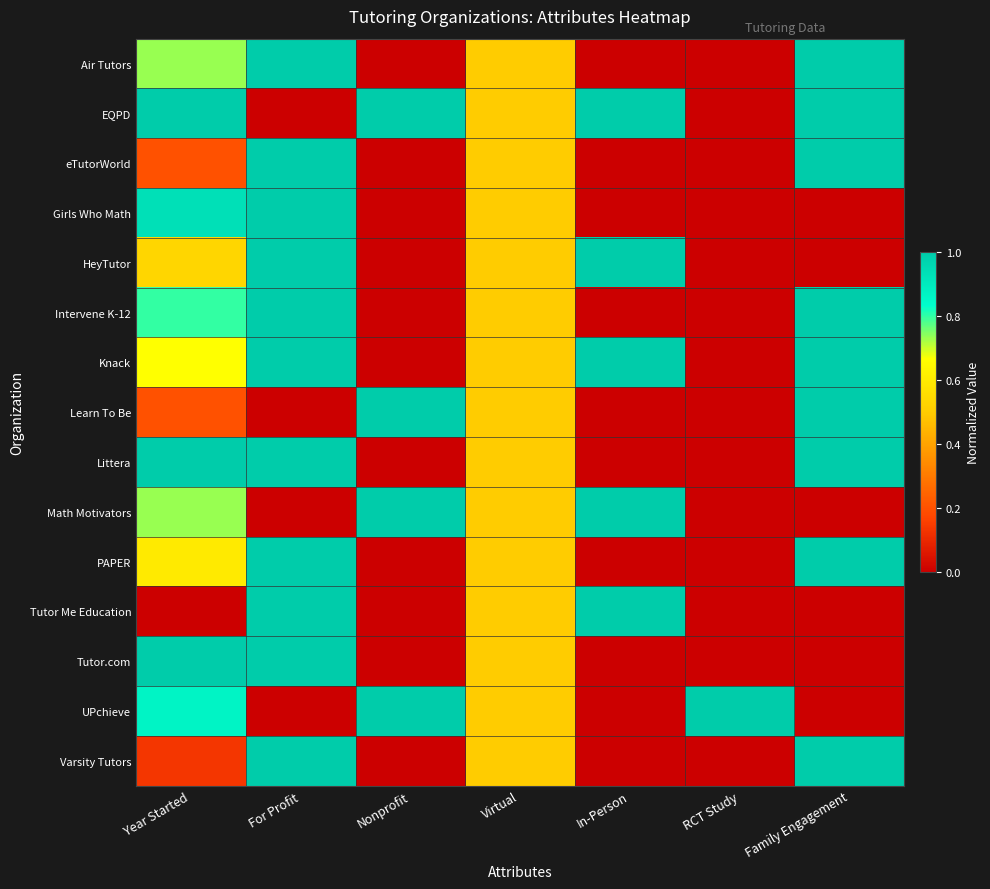

Reading right to left, what are all the values shown in this chart?

Air Tutors: Family Engagement=1.0	RCT Study=0.0	In-Person=0.0	Virtual=0.5	Nonprofit=0.0	For Profit=1.0	Year Started=0.7
EQPD: Family Engagement=1.0	RCT Study=0.0	In-Person=1.0	Virtual=0.5	Nonprofit=1.0	For Profit=0.0	Year Started=1.0
eTutorWorld: Family Engagement=1.0	RCT Study=0.0	In-Person=0.0	Virtual=0.5	Nonprofit=0.0	For Profit=1.0	Year Started=0.2
Girls Who Math: Family Engagement=0.0	RCT Study=0.0	In-Person=0.0	Virtual=0.5	Nonprofit=0.0	For Profit=1.0	Year Started=0.9
HeyTutor: Family Engagement=0.0	RCT Study=0.0	In-Person=1.0	Virtual=0.5	Nonprofit=0.0	For Profit=1.0	Year Started=0.5
Intervene K-12: Family Engagement=1.0	RCT Study=0.0	In-Person=0.0	Virtual=0.5	Nonprofit=0.0	For Profit=1.0	Year Started=0.8
Knack: Family Engagement=1.0	RCT Study=0.0	In-Person=1.0	Virtual=0.5	Nonprofit=0.0	For Profit=1.0	Year Started=0.7
Learn To Be: Family Engagement=1.0	RCT Study=0.0	In-Person=0.0	Virtual=0.5	Nonprofit=1.0	For Profit=0.0	Year Started=0.2
Littera: Family Engagement=1.0	RCT Study=0.0	In-Person=0.0	Virtual=0.5	Nonprofit=0.0	For Profit=1.0	Year Started=1.0
Math Motivators: Family Engagement=0.0	RCT Study=0.0	In-Person=1.0	Virtual=0.5	Nonprofit=1.0	For Profit=0.0	Year Started=0.7
PAPER: Family Engagement=1.0	RCT Study=0.0	In-Person=0.0	Virtual=0.5	Nonprofit=0.0	For Profit=1.0	Year Started=0.6
Tutor Me Education: Family Engagement=0.0	RCT Study=0.0	In-Person=1.0	Virtual=0.5	Nonprofit=0.0	For Profit=1.0	Year Started=0.0
Tutor.com: Family Engagement=0.0	RCT Study=0.0	In-Person=0.0	Virtual=0.5	Nonprofit=0.0	For Profit=1.0	Year Started=1.0
UPchieve: Family Engagement=0.0	RCT Study=1.0	In-Person=0.0	Virtual=0.5	Nonprofit=1.0	For Profit=0.0	Year Started=0.9
Varsity Tutors: Family Engagement=1.0	RCT Study=0.0	In-Person=0.0	Virtual=0.5	Nonprofit=0.0	For Profit=1.0	Year Started=0.1